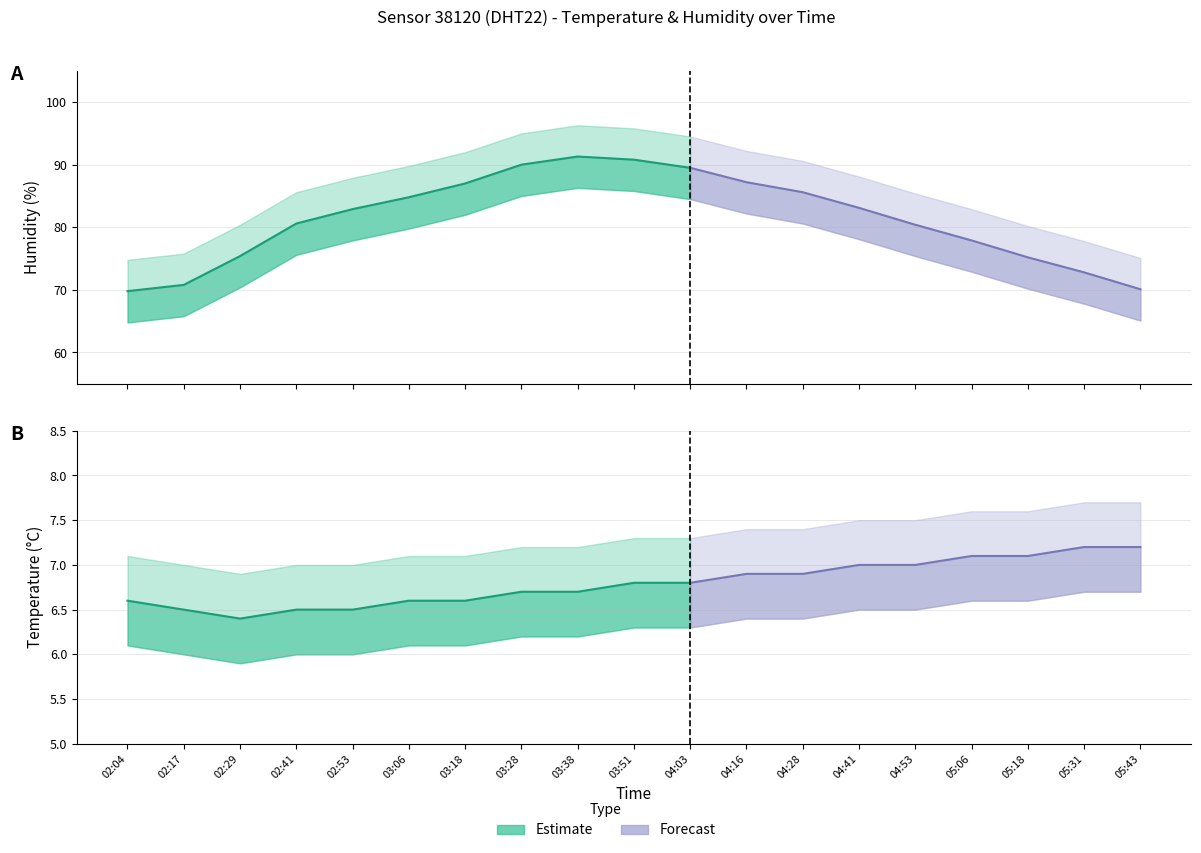

True or false: humidity has more than 2 points higher than both neighbors.

False